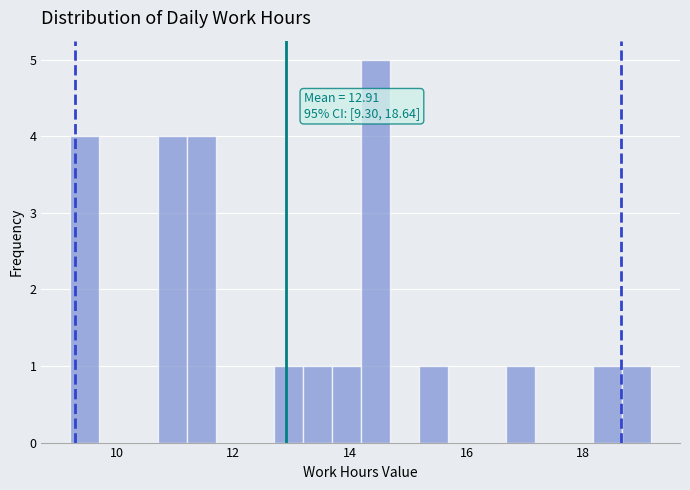

Read against the x-axis, roughly where is the centre of the tallest bar?

14.4